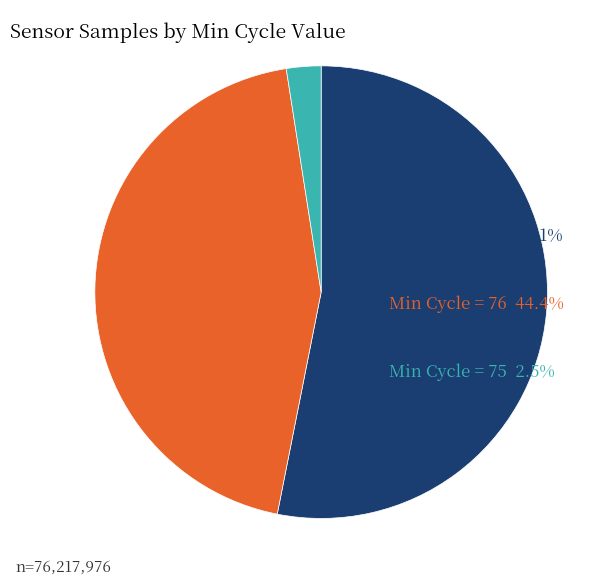

Does any single category account for the majority?

Yes